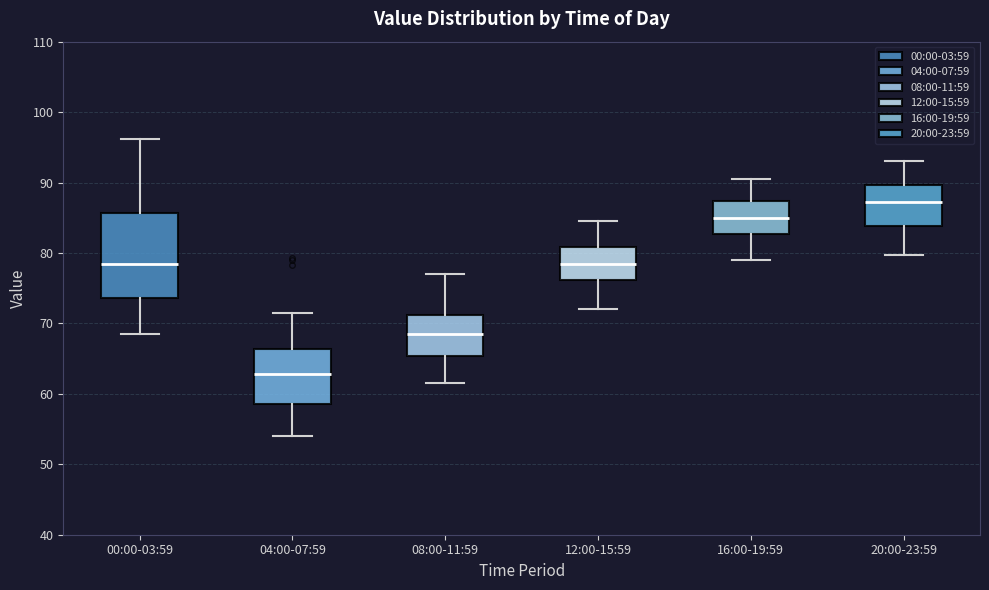

Which box is the tallest, from its lower edge to its upper edge?

00:00-03:59